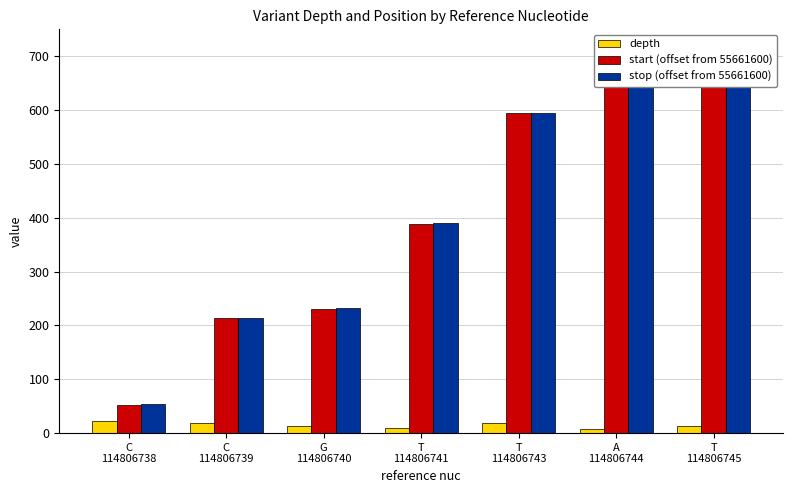

Which category has the highest value across all series?

T
114806745